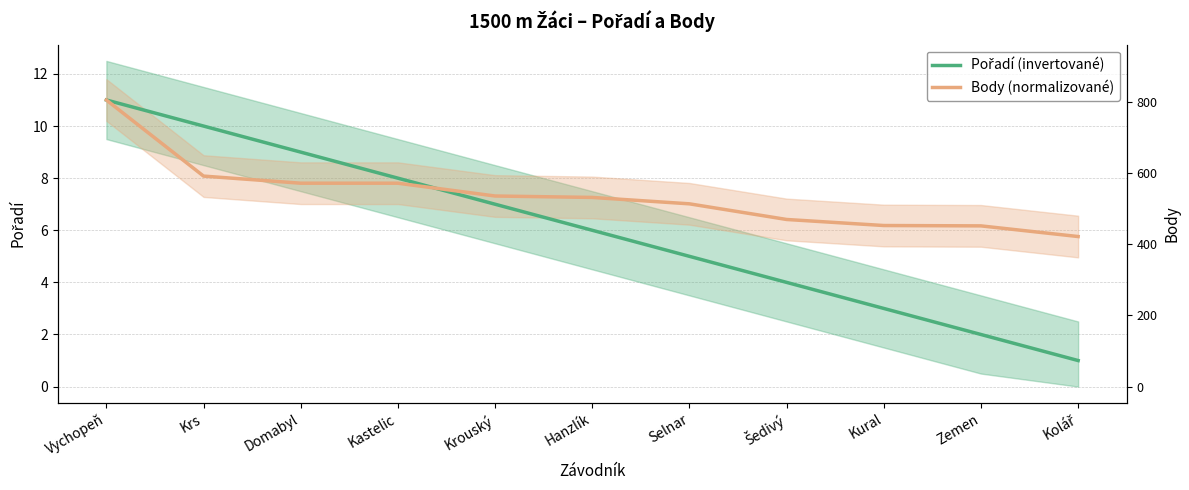

What is the minimum value for Pořadí (invertované)?

1.0